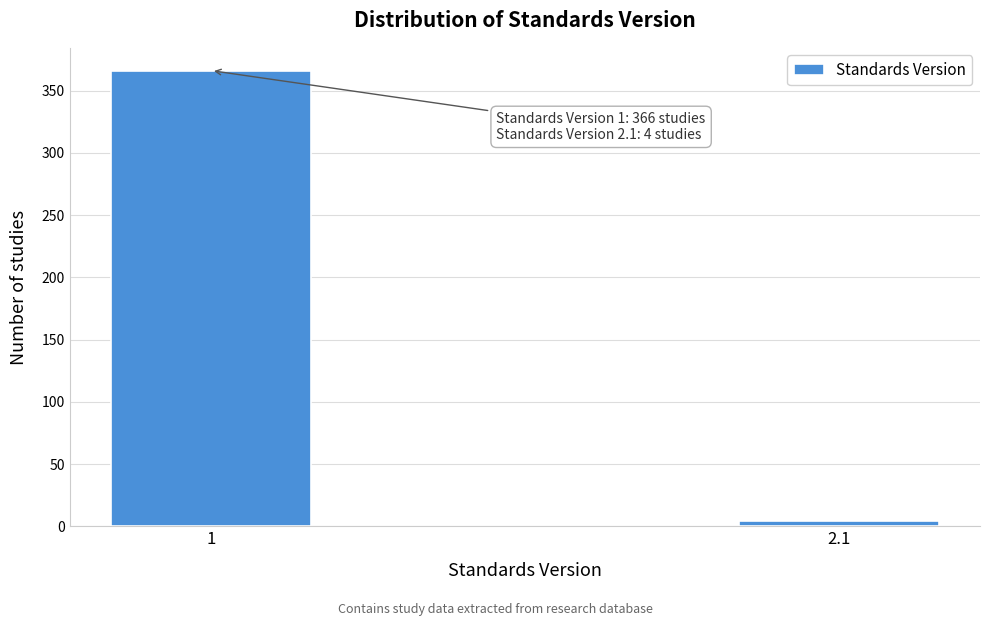

Reading left to right, list all the values displayed in this chart.

366	4